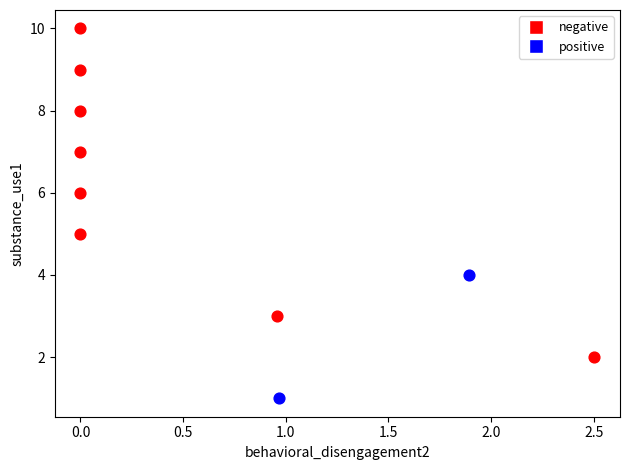

Which series has the widest spread of Y values?

negative